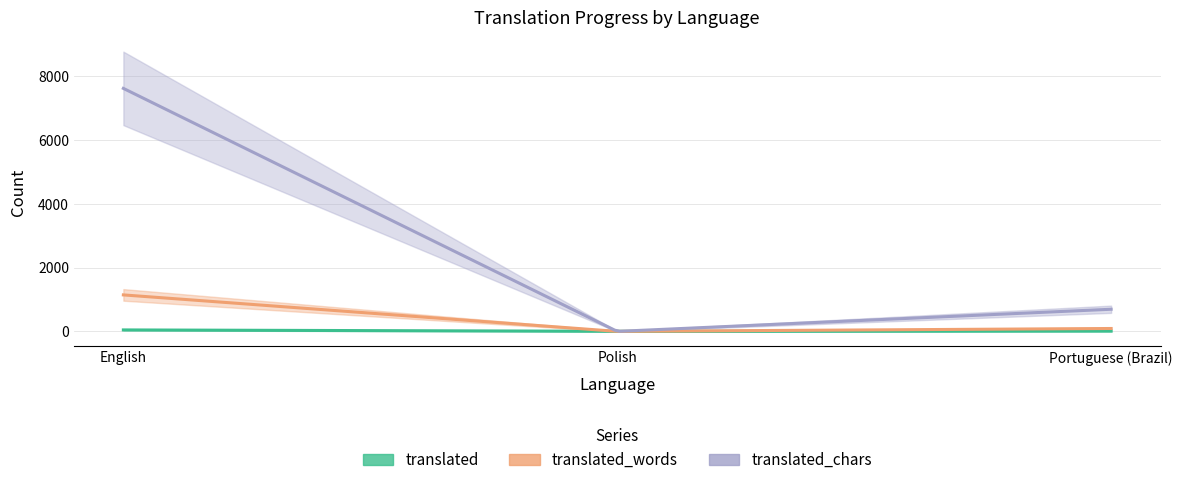

At how many categories does at least one series exceed 7598?

1